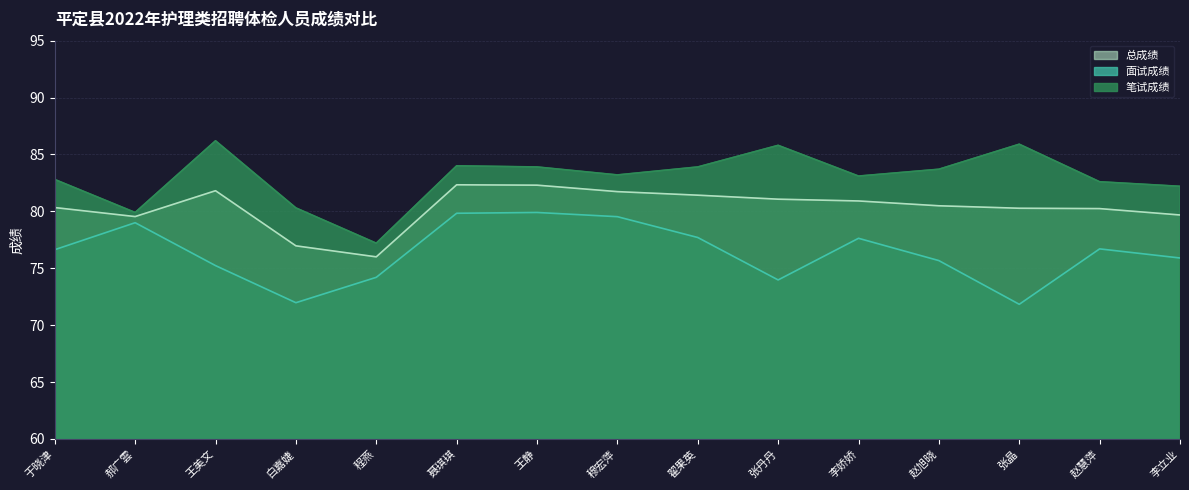

How many lines are shown in the chart?

3